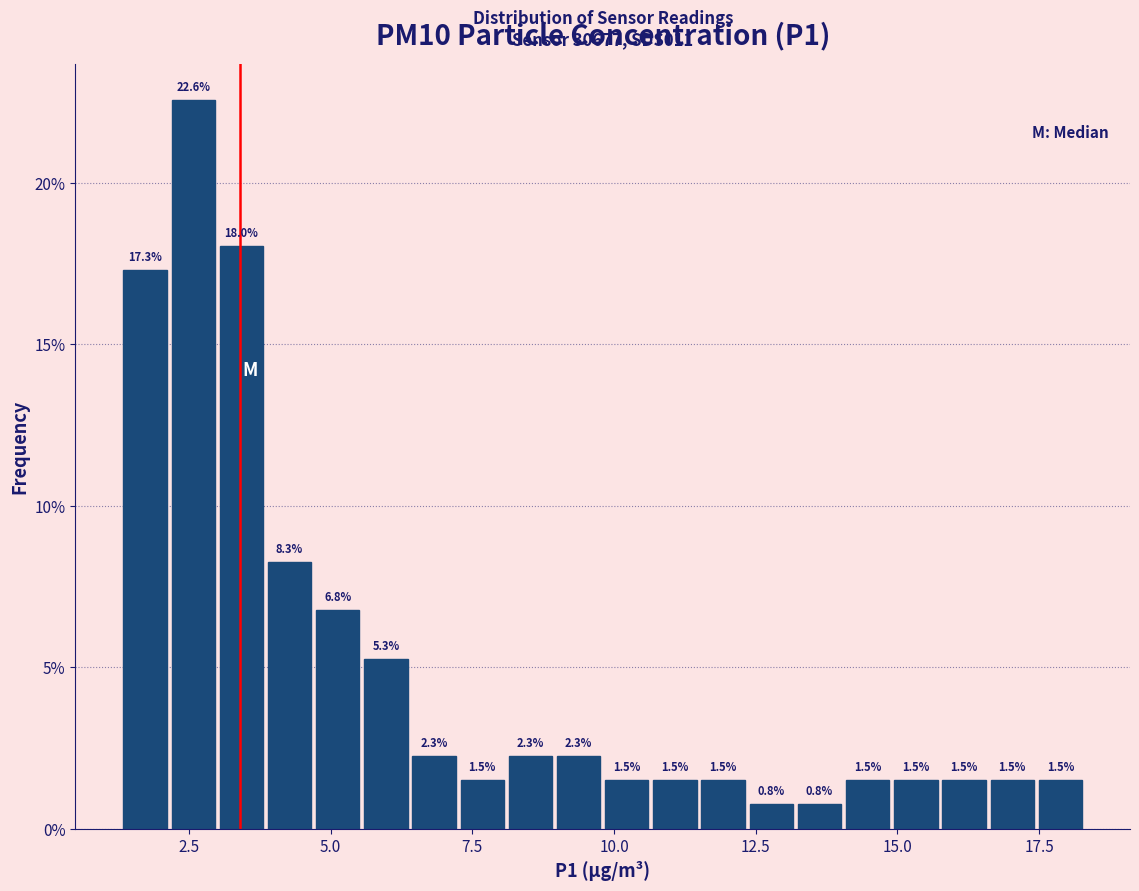

Around what value on the x-axis is the tallest bar? Give the approximate position of its centre, as read against the axis.

2.5